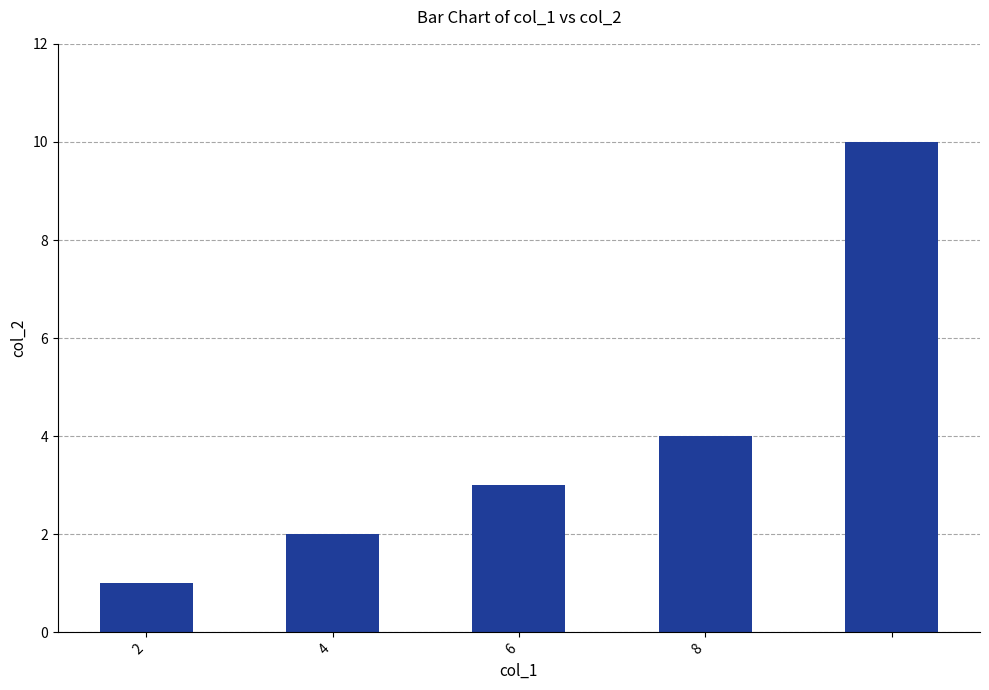

What is the maximum value shown in the chart?

10